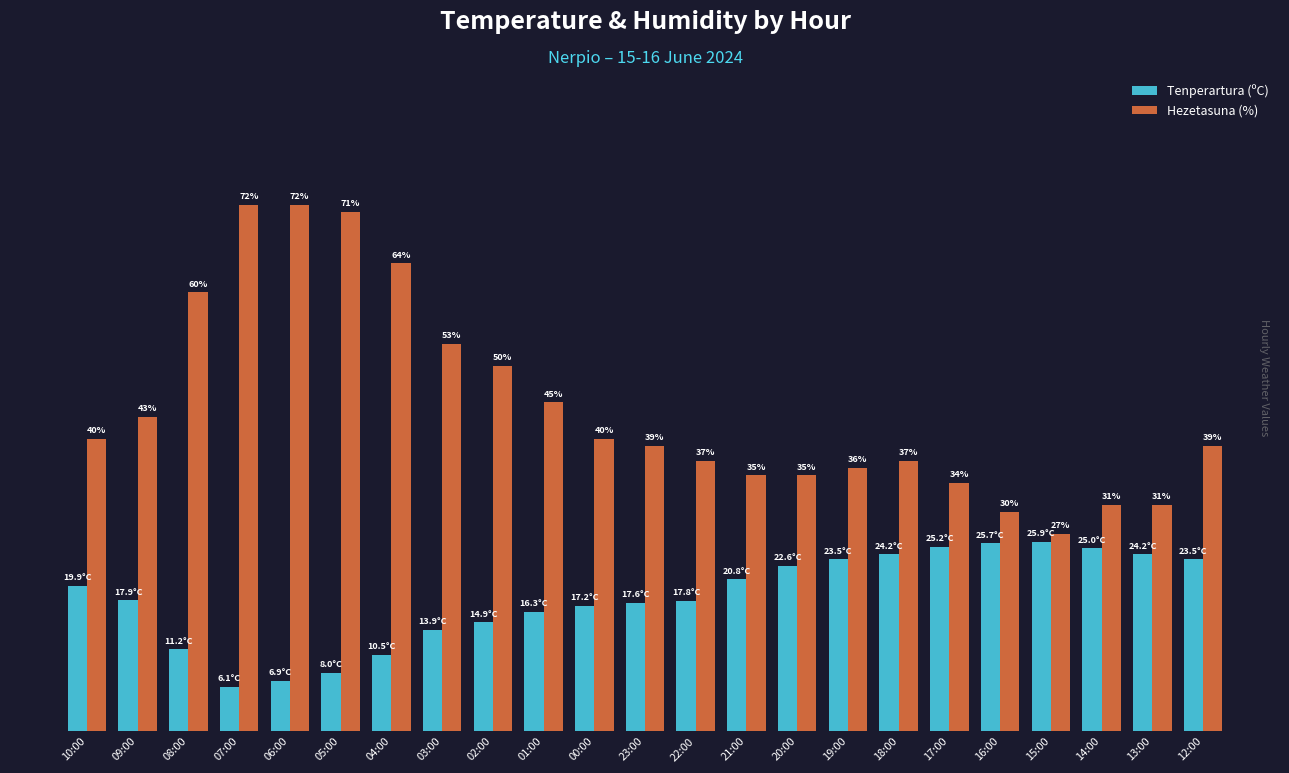

What are all the series names shown in the legend?

Tenperartura (ºC), Hezetasuna (%)